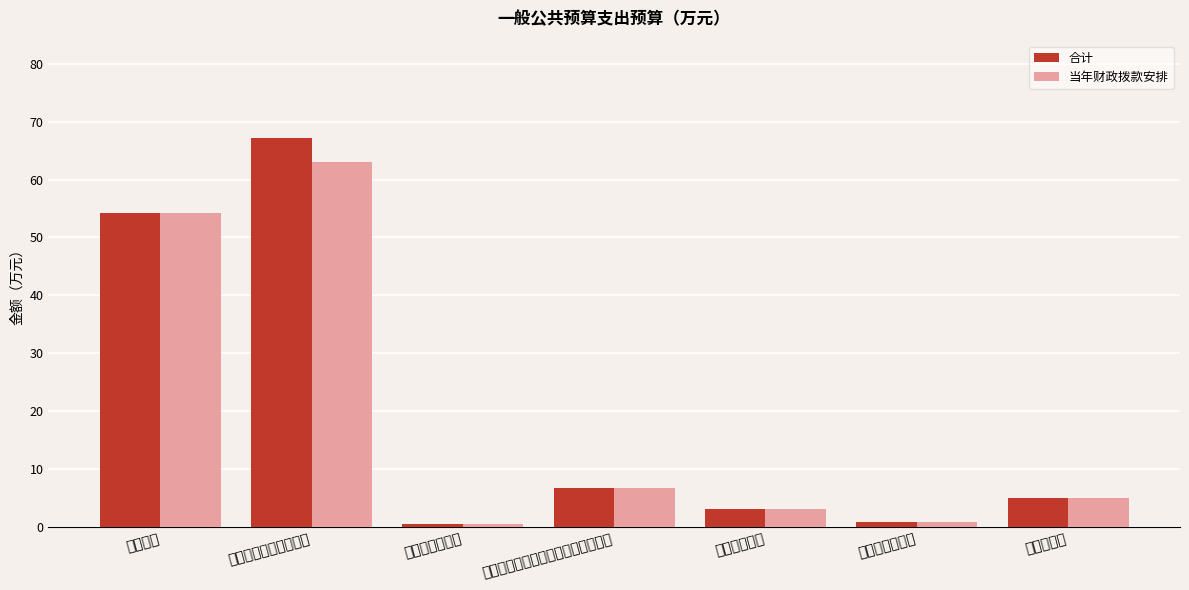

Which series has the largest total across all categories?

合计